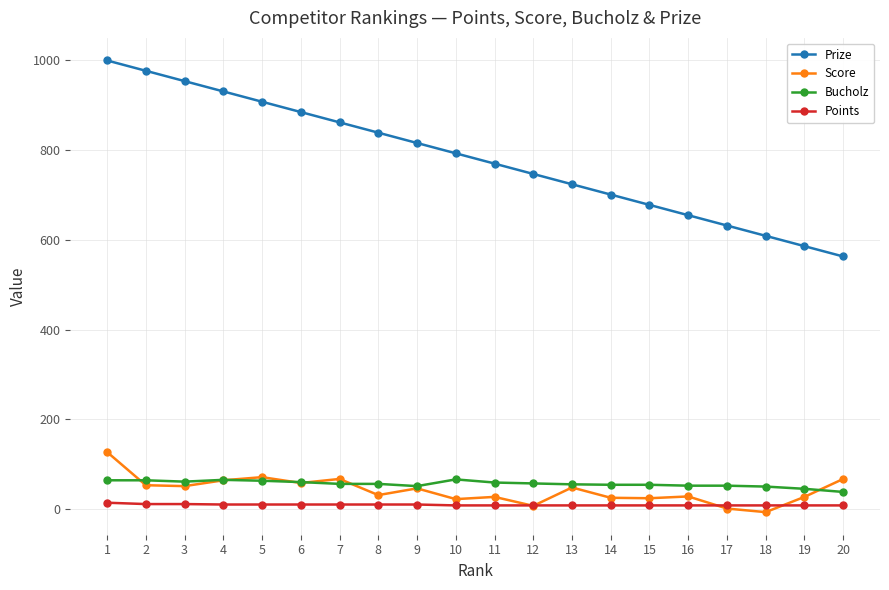

True or false: Score and Prize cross at least once.

False